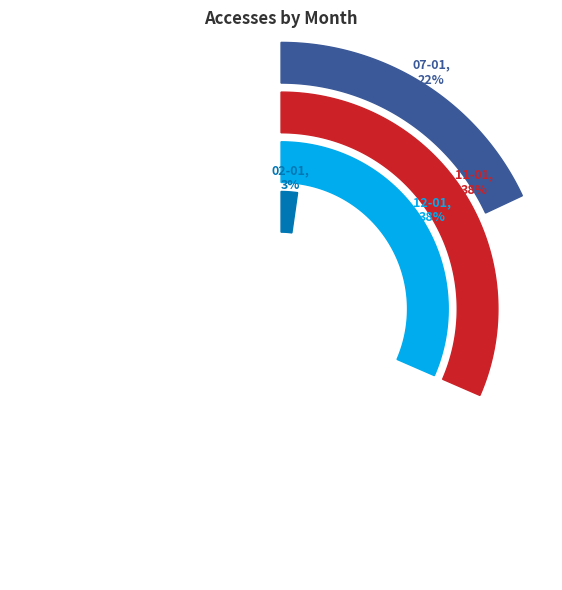

What is the smallest slice in the pie chart?

2023-02-01